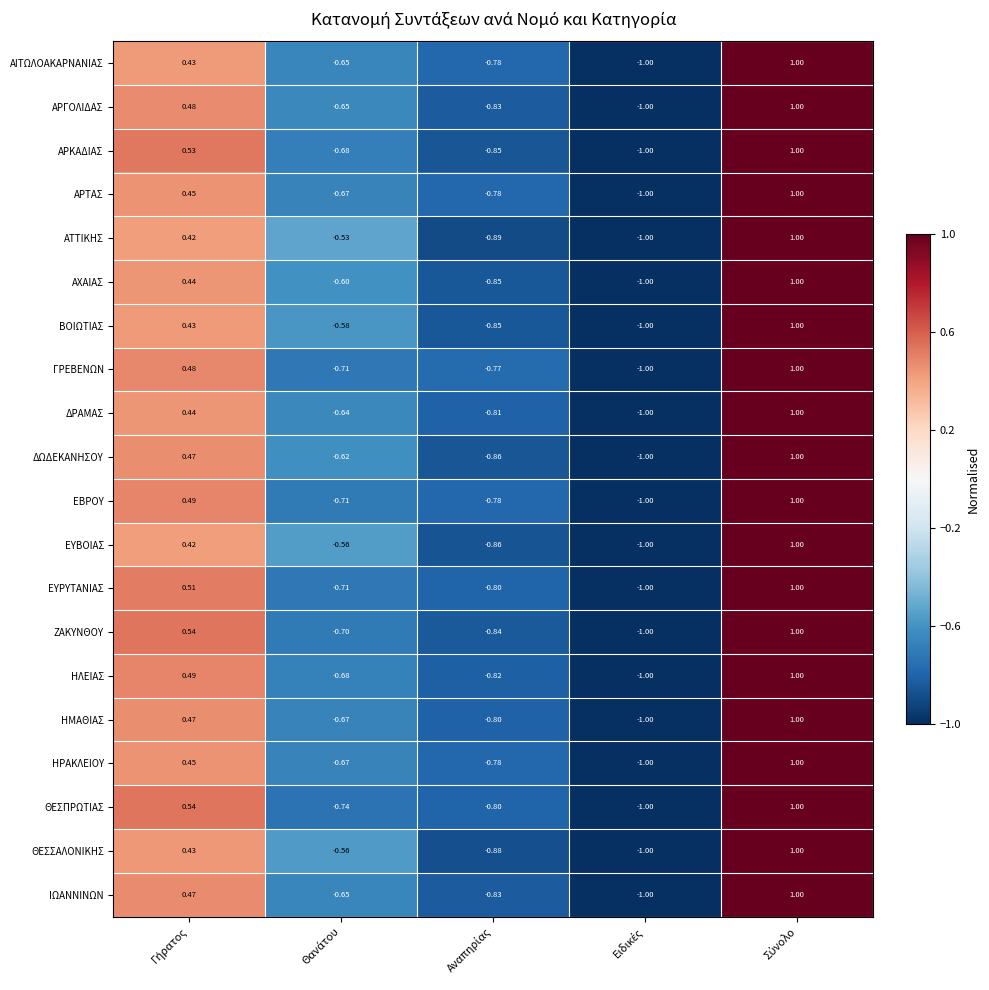

How many values in ΗΡΑΚΛΕΙΟΥ are above zero?

2